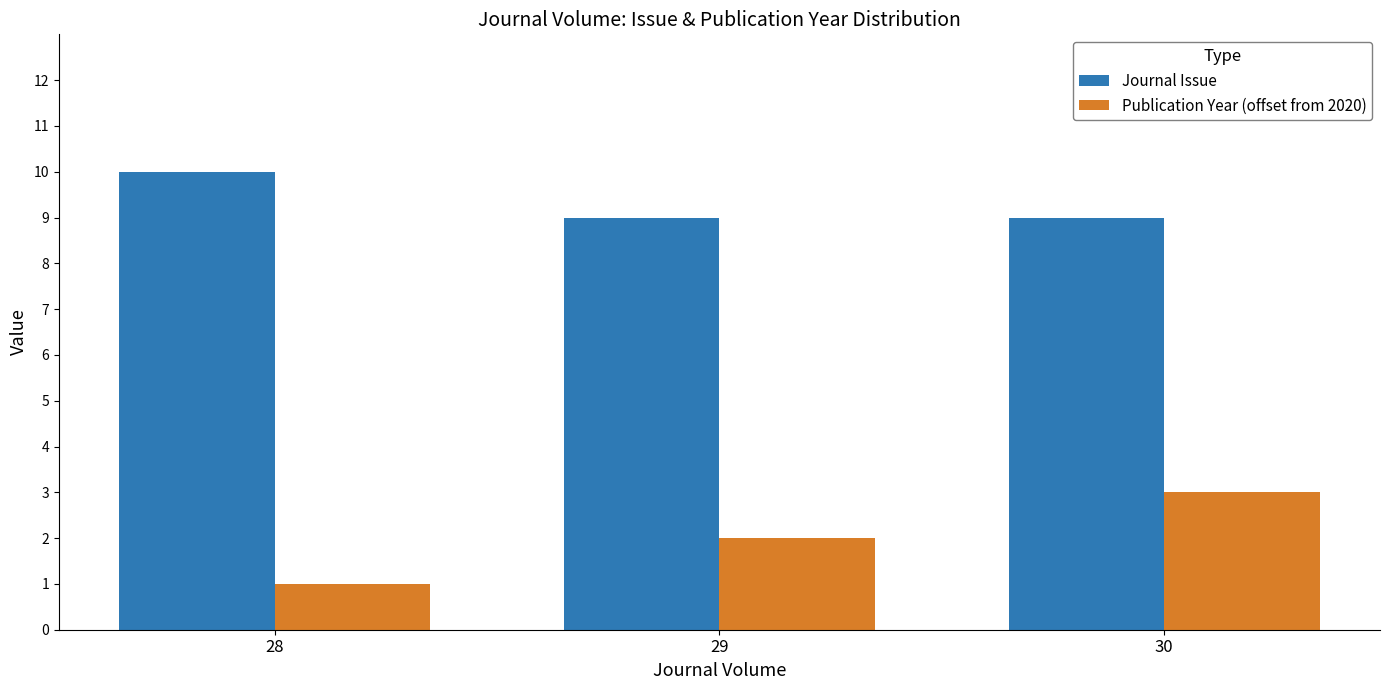

Rank the series at 28 from highest to lowest value.

Journal Issue, Publication Year (offset from 2020)